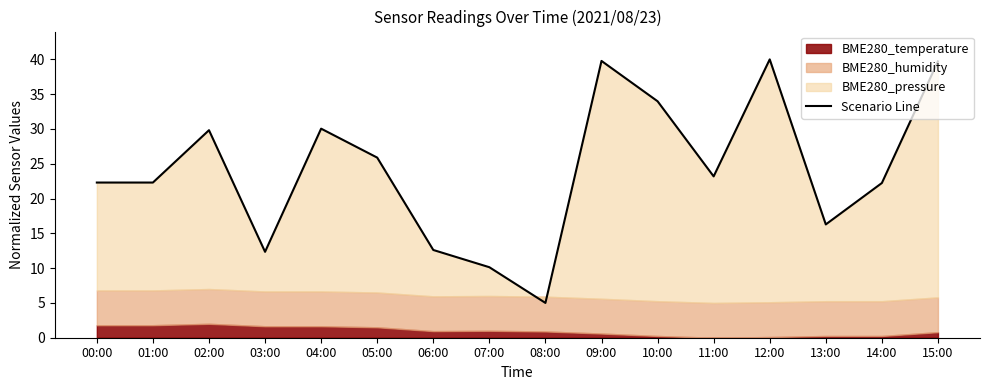

What is the sum of the values at 14:00 and 05:00?

48.1